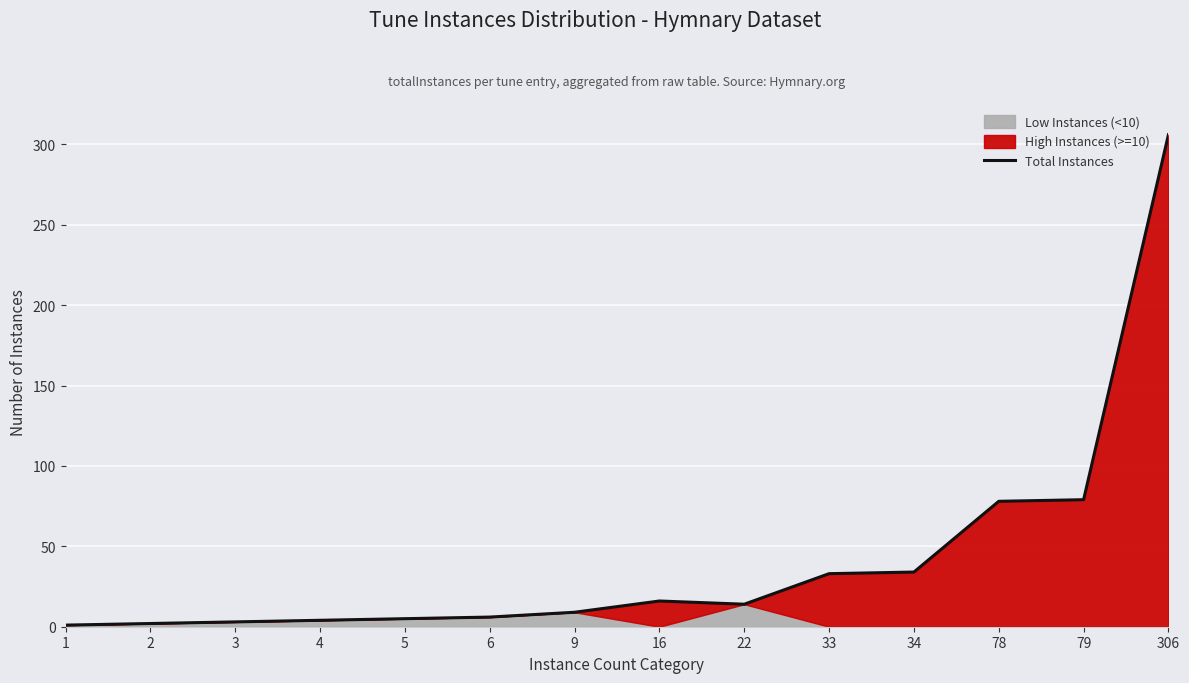

Is it true that the value at 3 is 3?

True